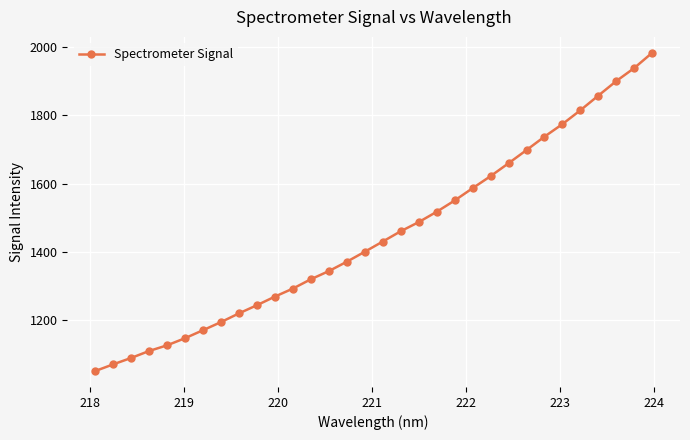

How many categories are shown in the chart?

32